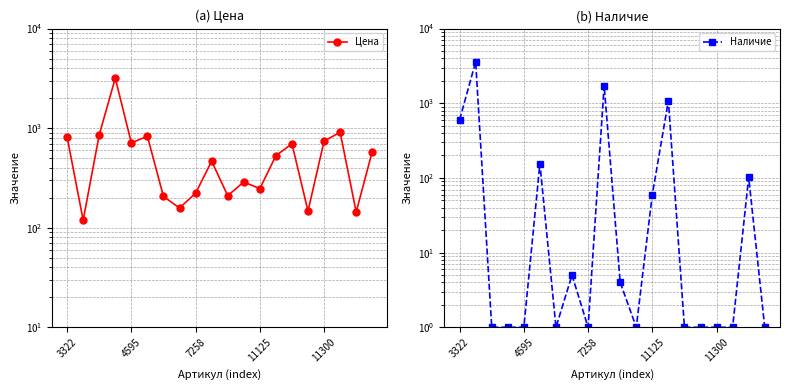

What is the difference between the Наличие values at 5 and 10?

152